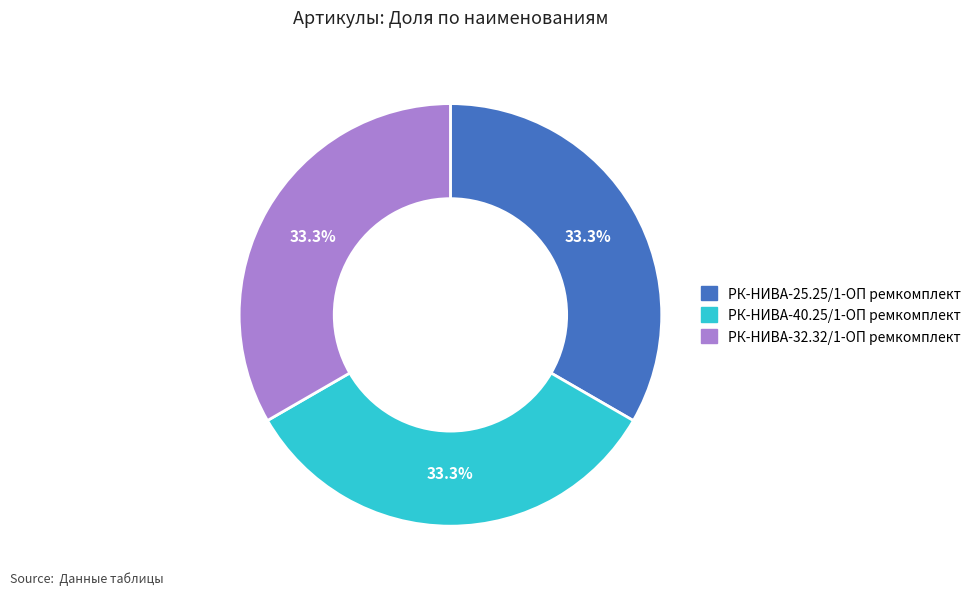

Is there any slice that represents more than half of the pie?

No